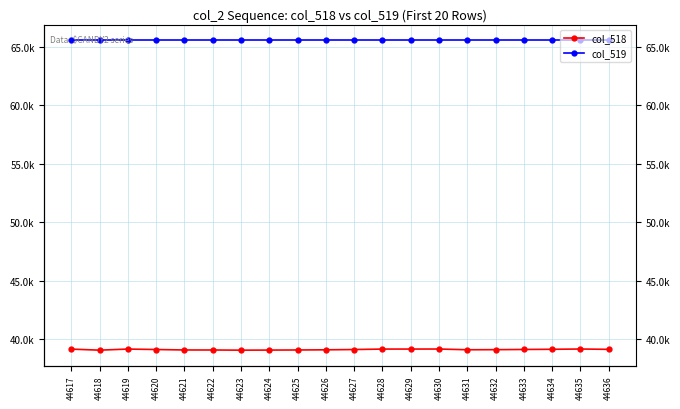

Which category has the lowest value in the col_518 series?

44618